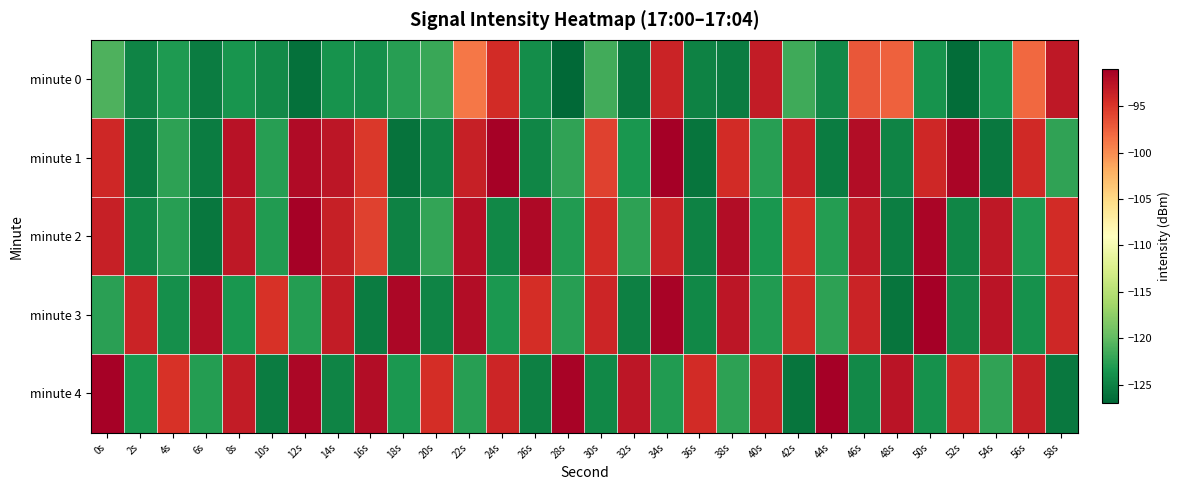

What is the smallest value displayed?

-126.9